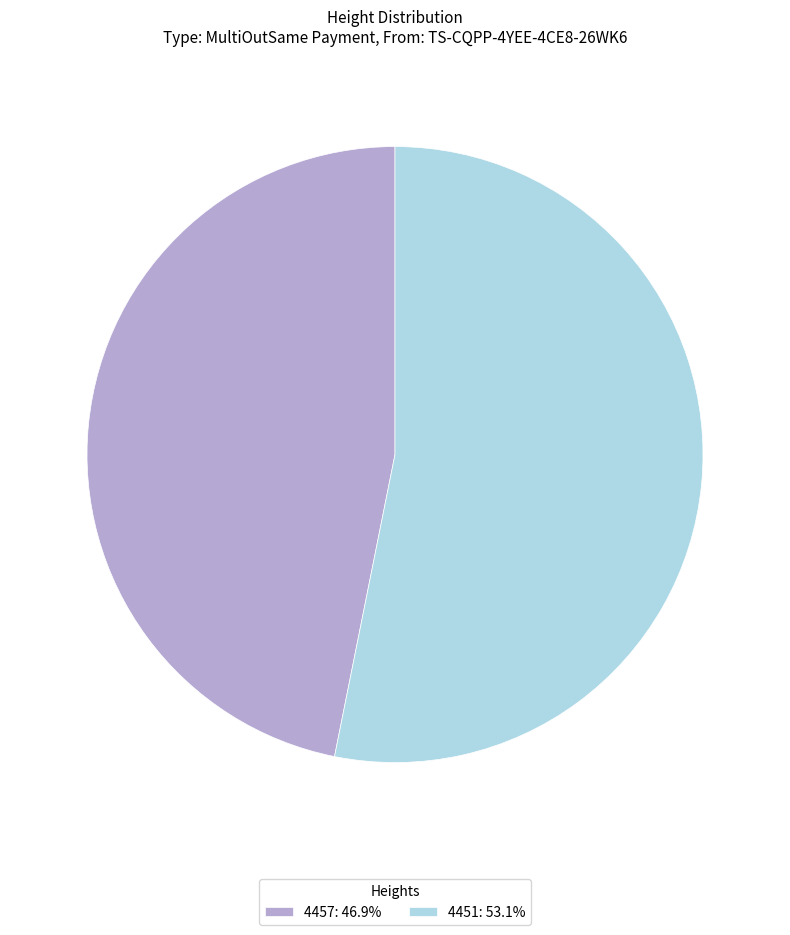

Do 4457: 46.9% and 4451: 53.1% together represent more than half of the pie?

Yes